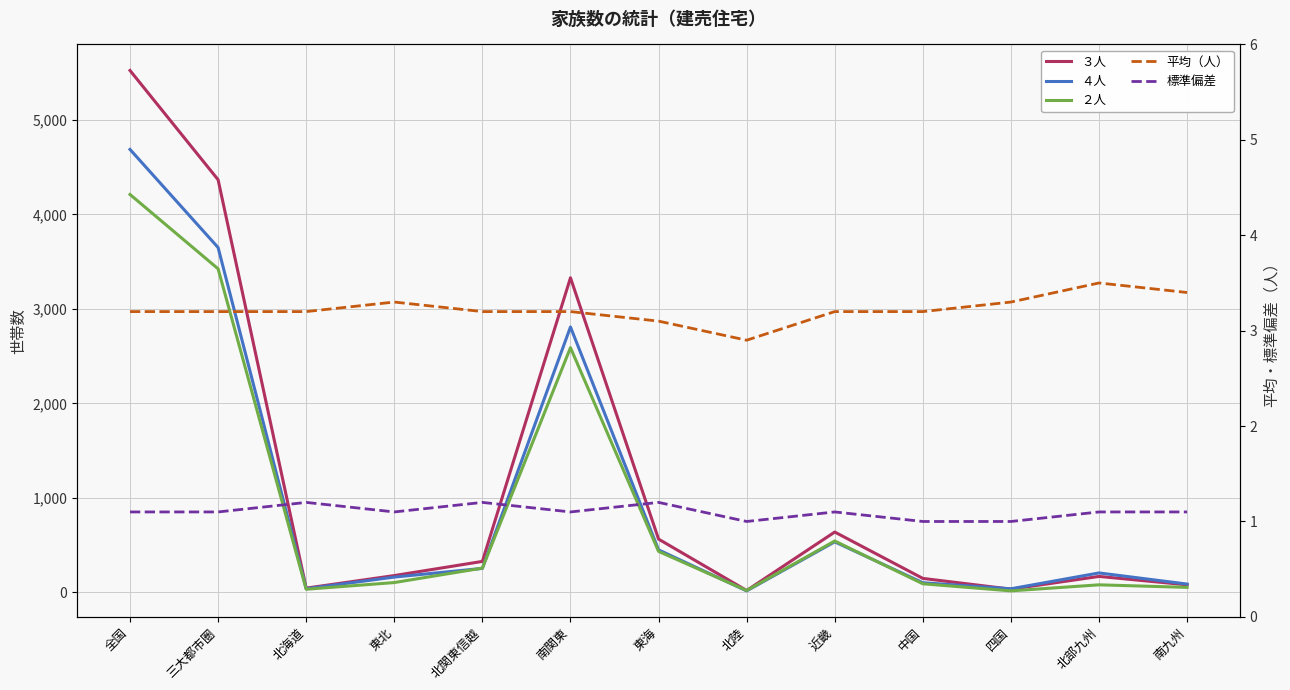

How many values in the 標準偏差 series exceed 1?

10